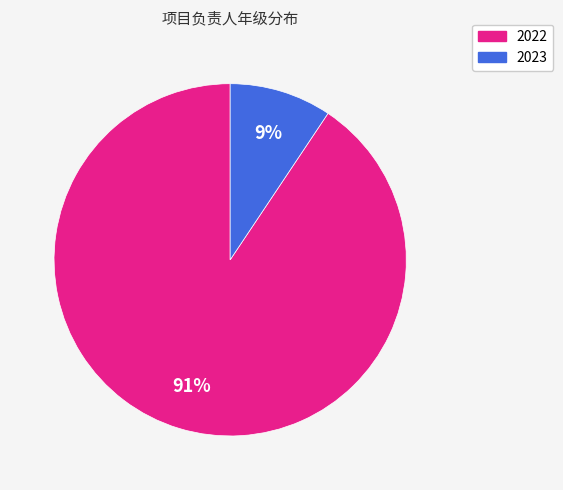

What is the smallest slice in the pie chart?

2023